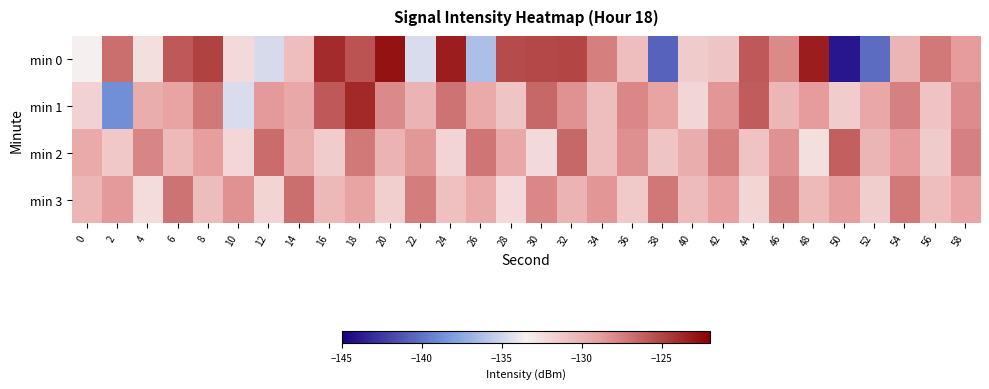

What is the spread (max minus min) of values at 20?

8.8